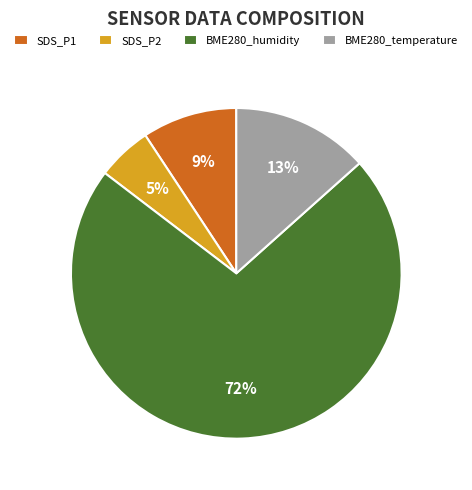

Does any single category account for the majority?

Yes